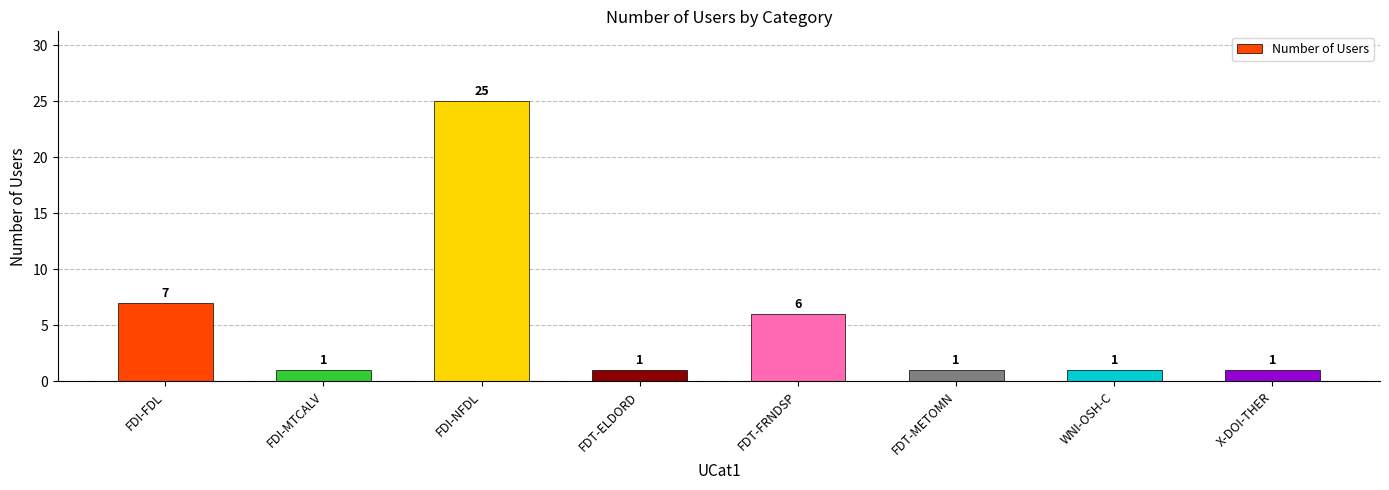

True or false: the data shows 3 at FDT-FRNDSP.

False